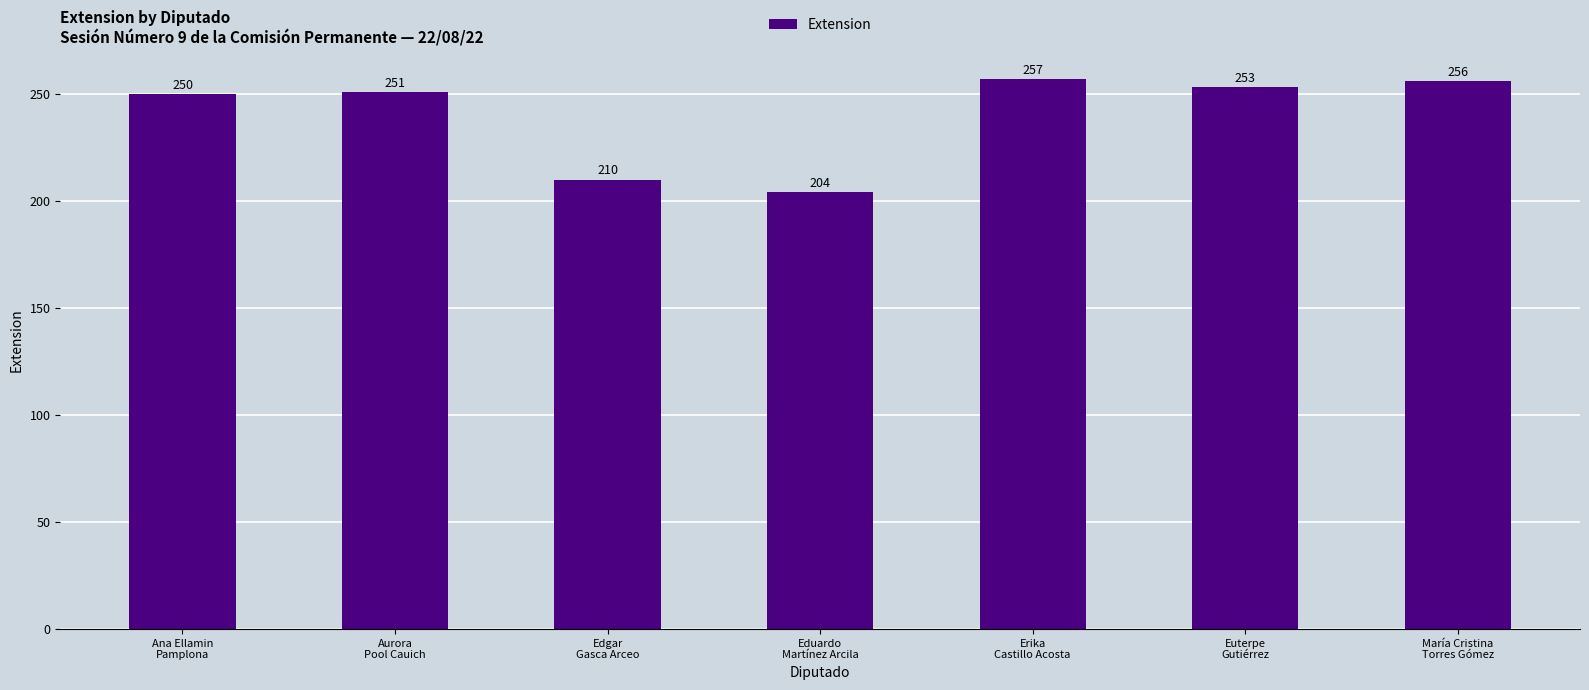

Which has a higher value, Aurora
Pool Cauich or Ana Ellamin
Pamplona?

Aurora
Pool Cauich